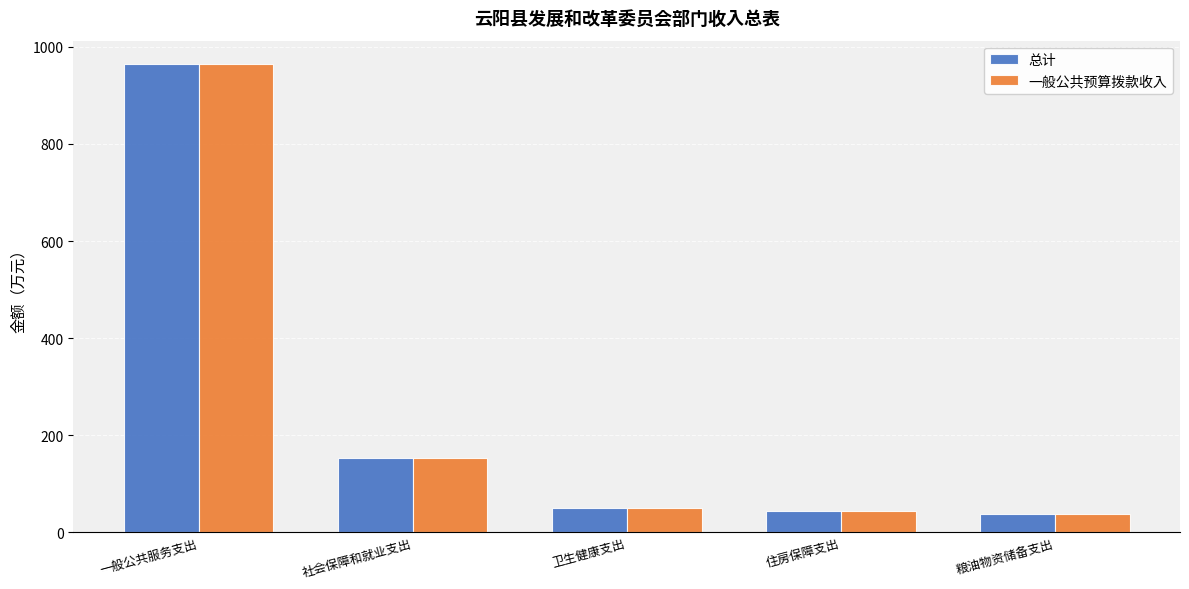

Reading right to left, transcribe all the data shown in this chart.

总计: 39.0	44.5	50.0	153.4	964.4
一般公共预算拨款收入: 39.0	44.5	50.0	153.4	964.4